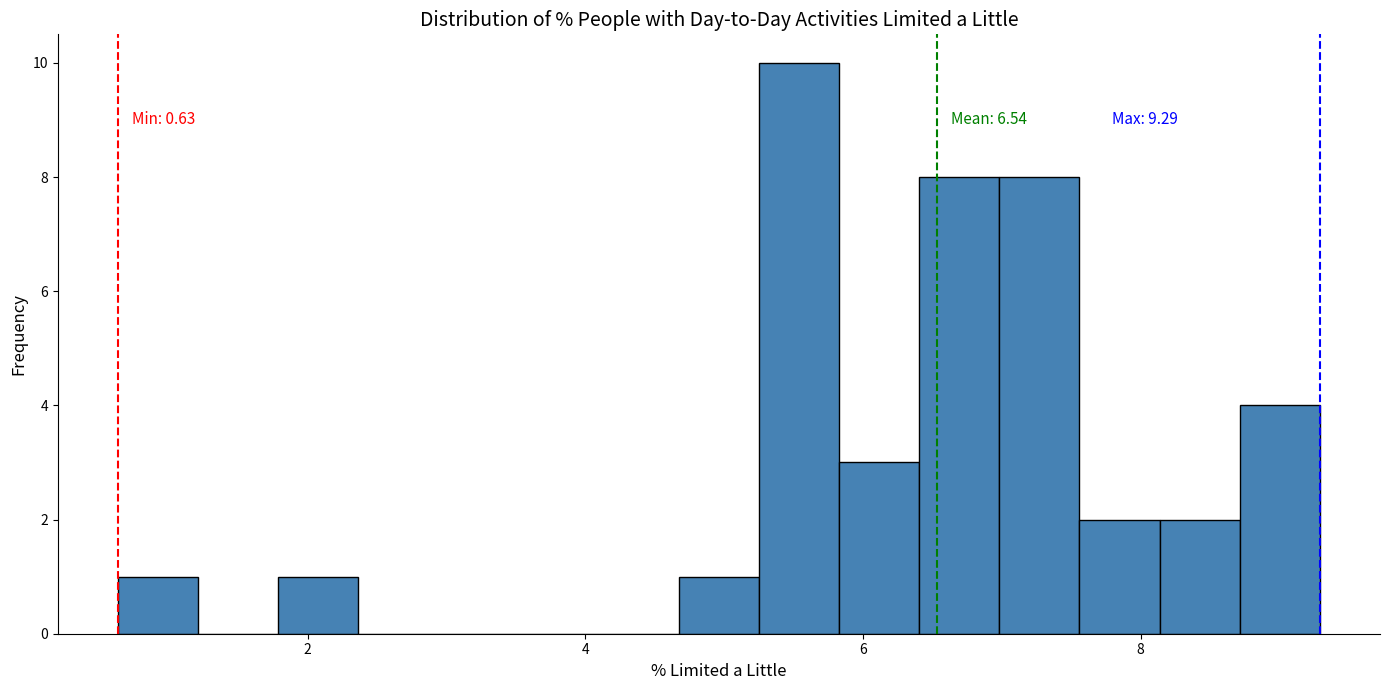

Around what value on the x-axis is the tallest bar? Give the approximate position of its centre, as read against the axis.

5.6